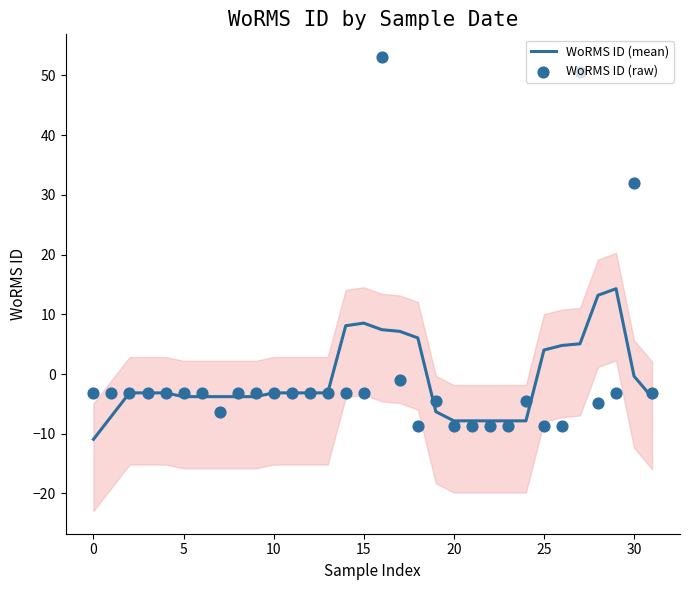

At which category is the sum across all series the highest?

16